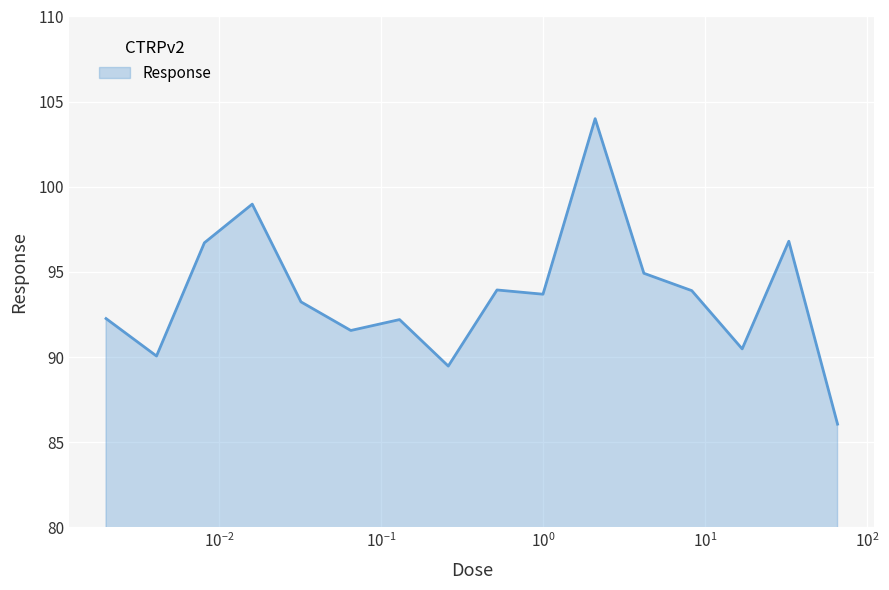

What is the smallest value displayed?

86.1